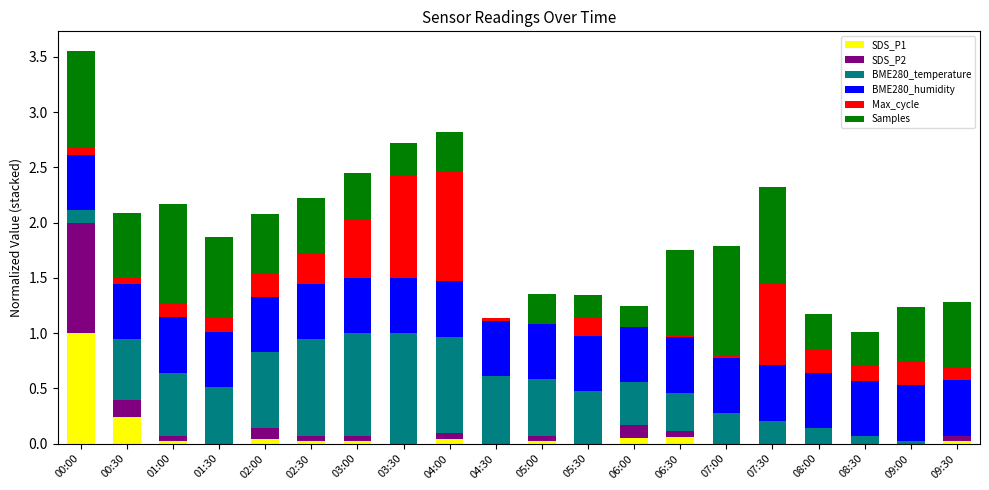

What is the maximum value for SDS_P1?

1.0